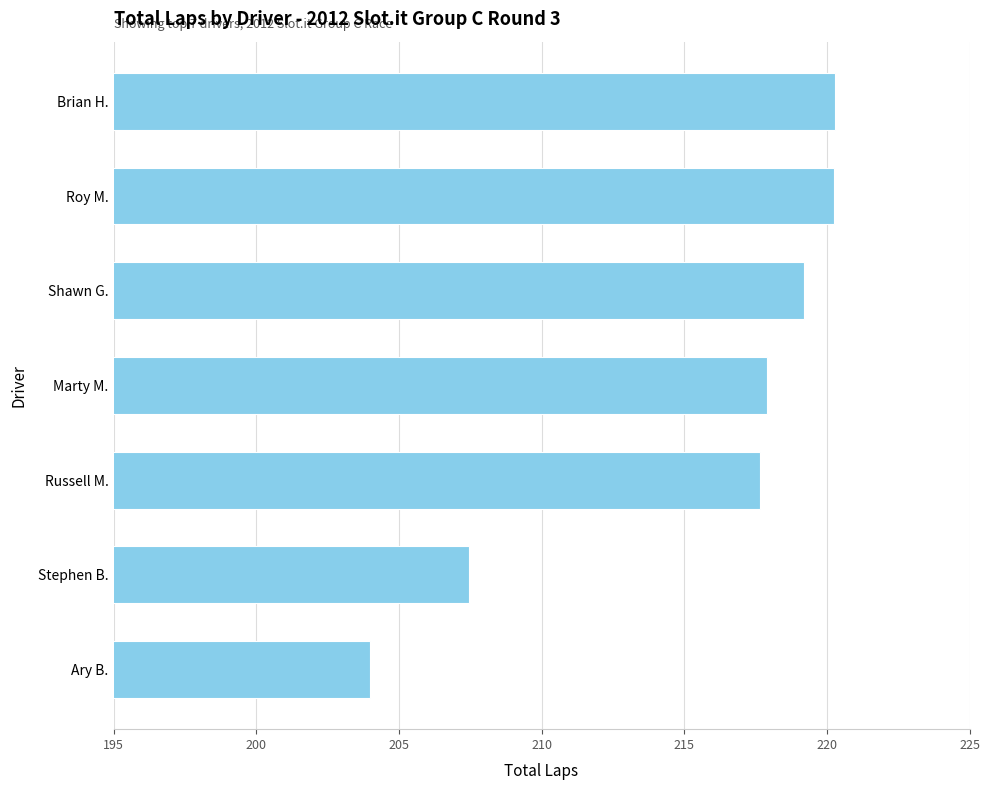

What is the sum of all values?

1506.7